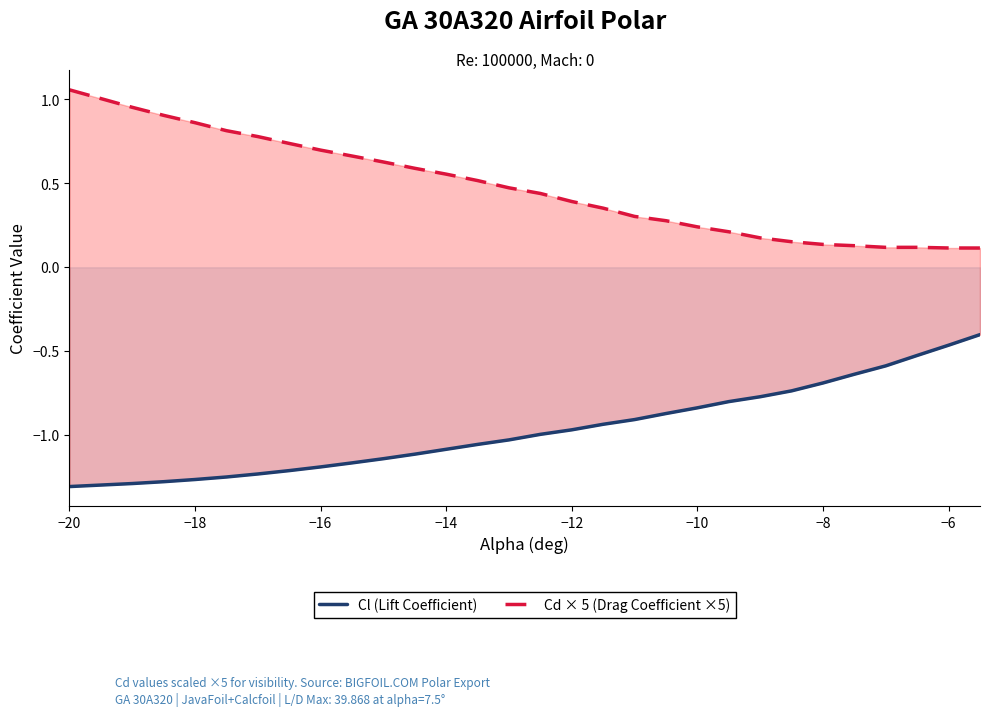

Which label corresponds to the smallest value in the chart?

−20